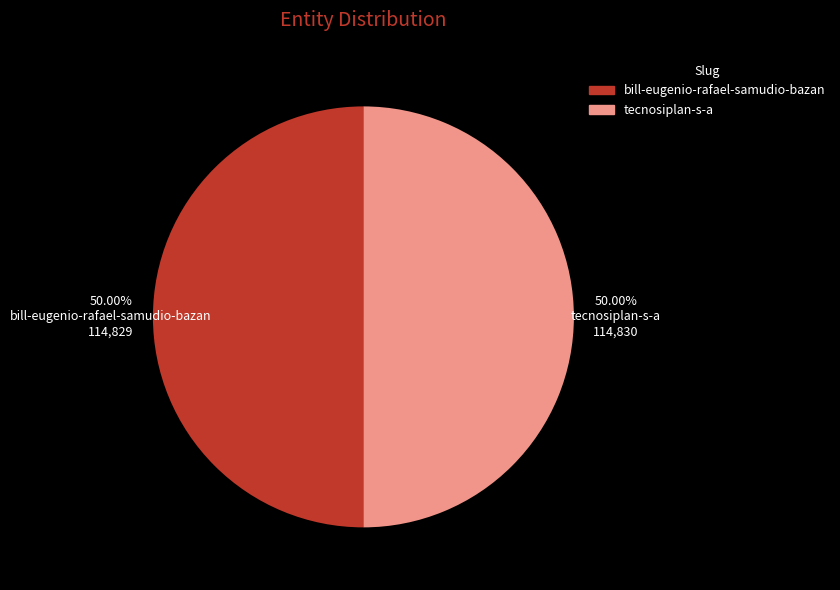

Approximately how many times larger is the value at bill-eugenio-rafael-samudio-bazan compared to tecnosiplan-s-a?

1.0